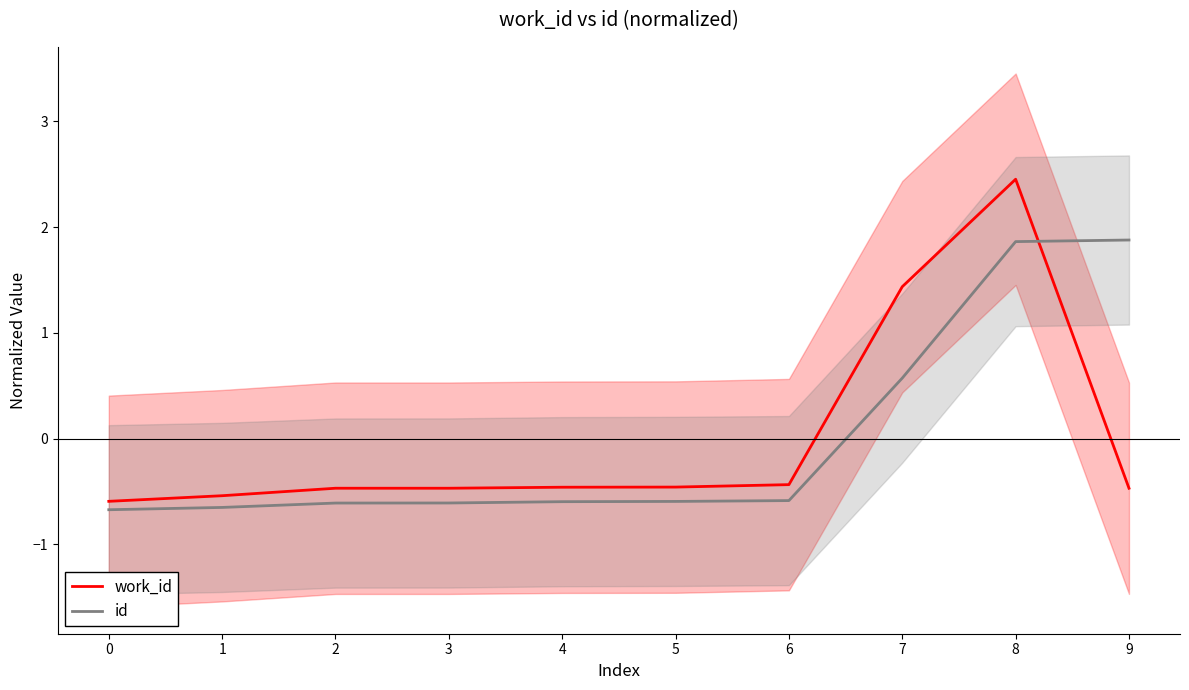

What is the spread (max minus min) of values at 4?

0.1